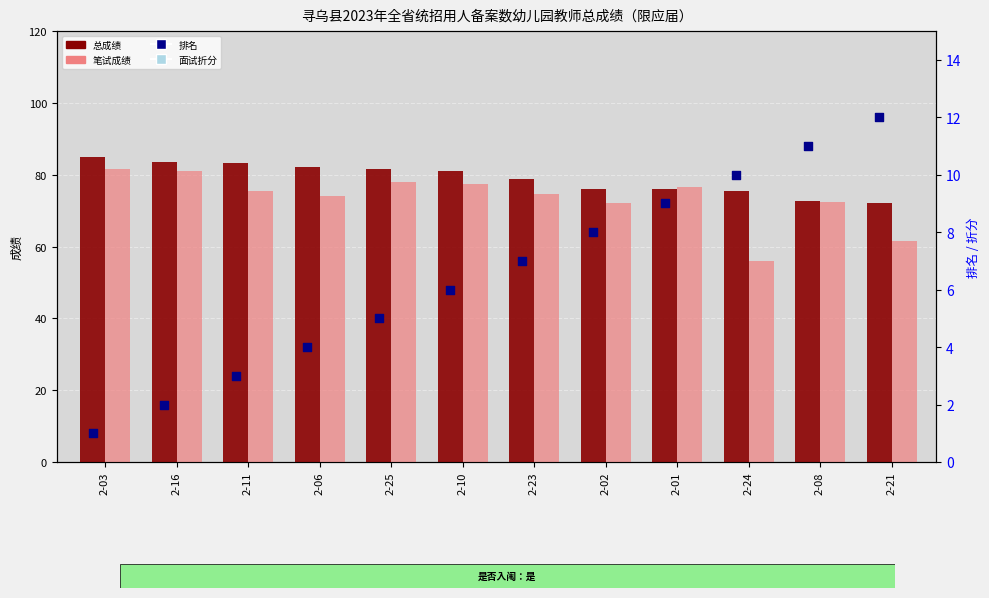

Is the value of 总成绩 at 2-01 greater than the value of 面试折分 at 2-21?

Yes